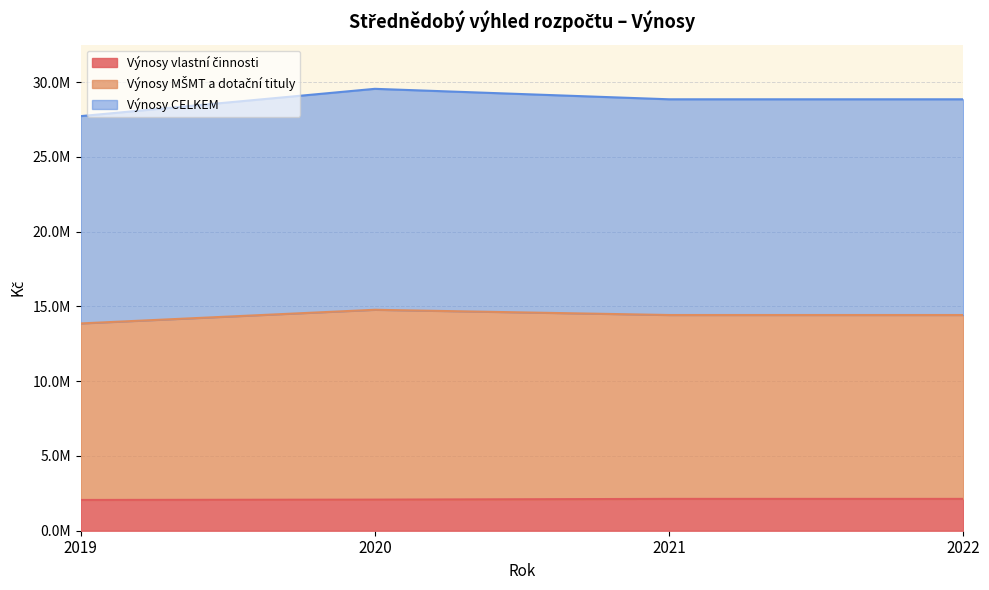

At how many categories does at least one series exceed 3748651?

4